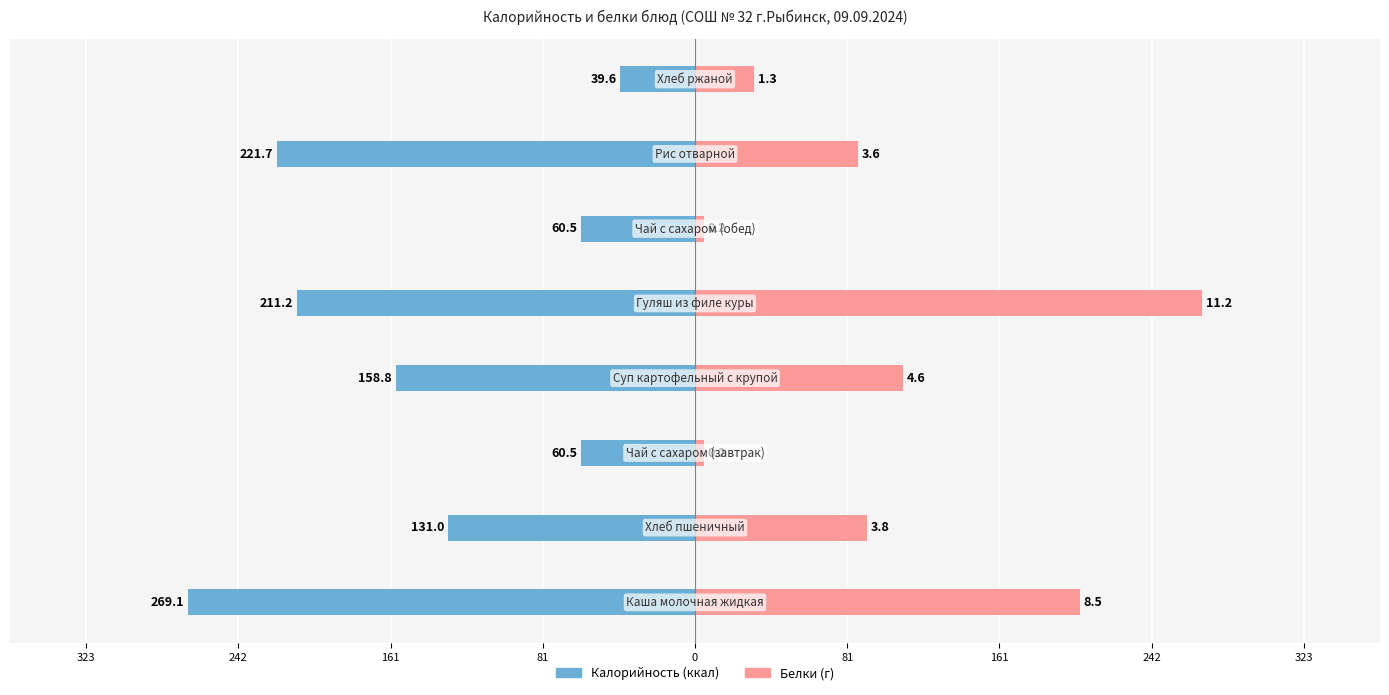

Rank the series at 161 from lowest to highest value.

Калорийность, Белки (scaled)